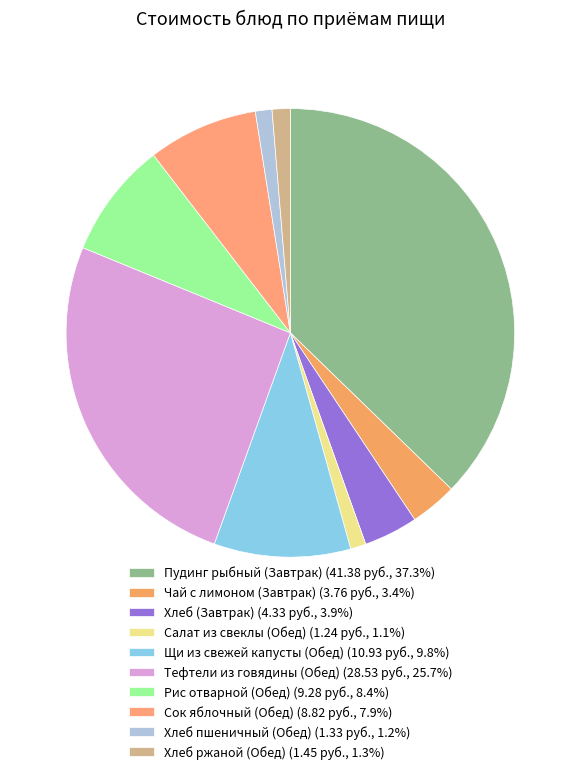

What percentage is NOT represented by Чай с лимоном (Завтрак)?

96.6%